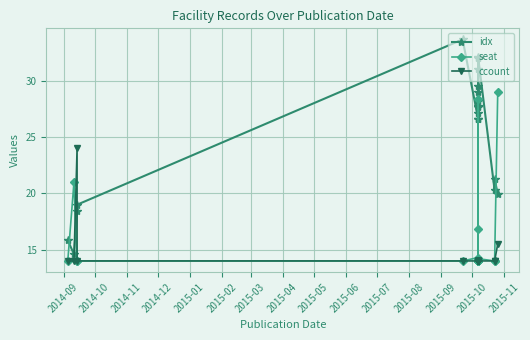

Is the value of ccount at 2015-01 greater than the value of seat at 2015-05?

No